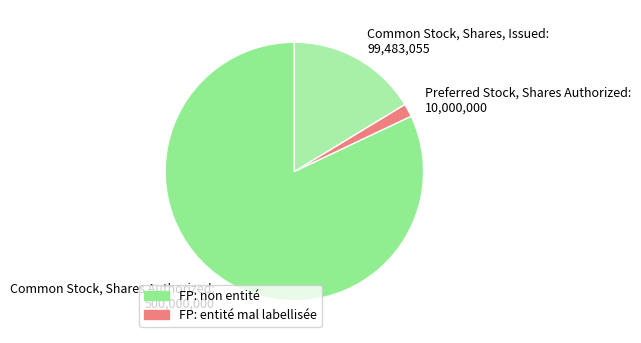

Count the number of slices in the pie.

3